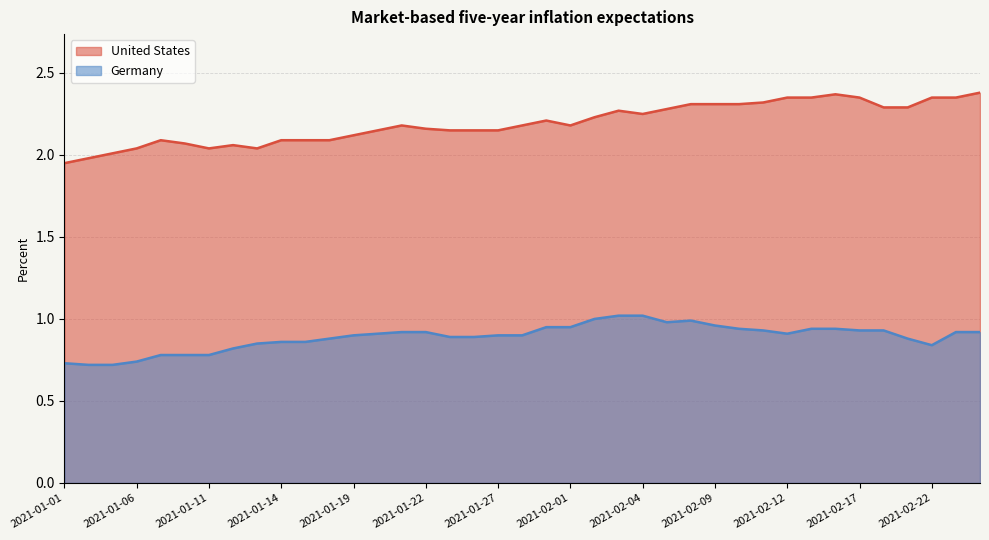

What is the sum of all United States values?

85.5